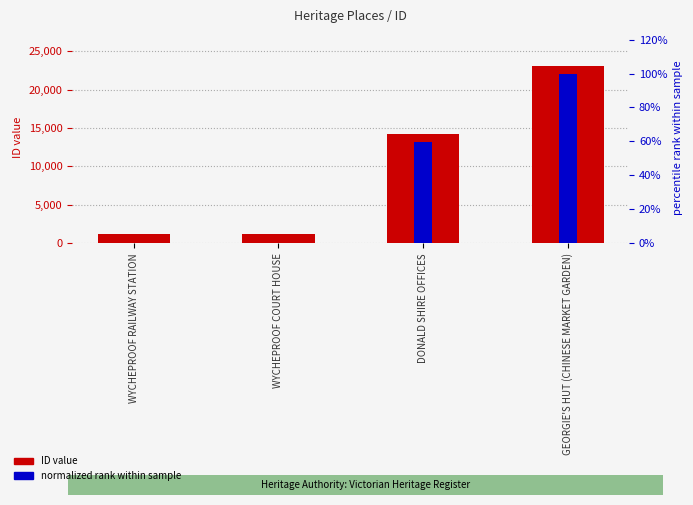

Which label corresponds to the largest value in the chart?

GEORGIE'S HUT (CHINESE MARKET GARDEN)